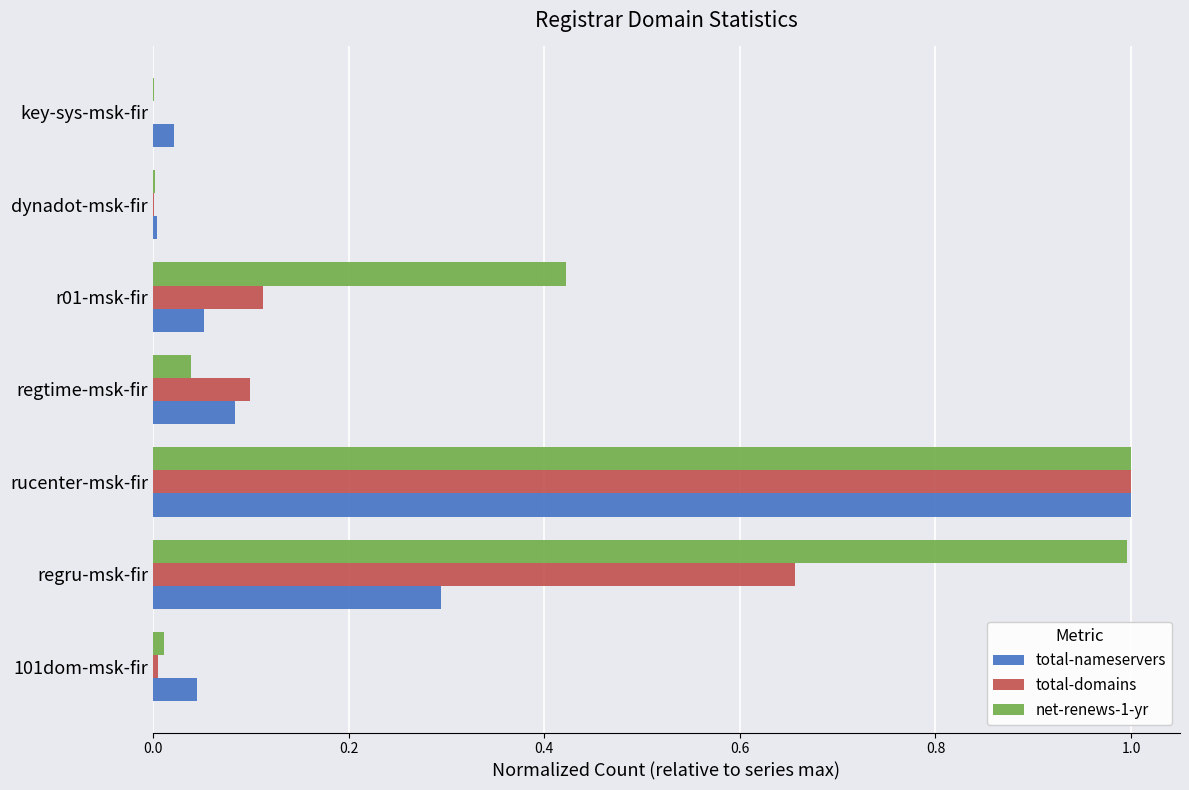

What is the sum of all total-domains values?

1.9